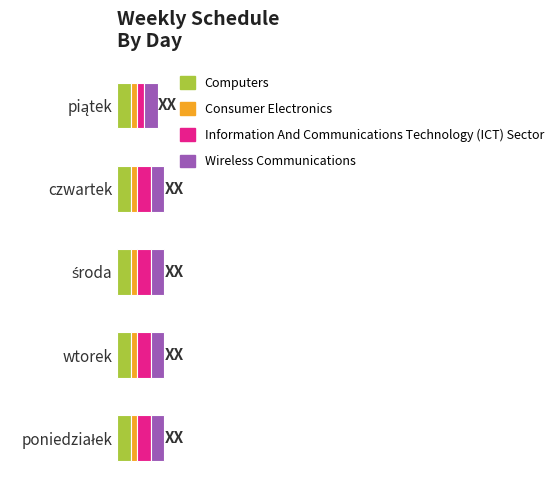

What are all the series names shown in the legend?

Computers, Consumer Electronics, Information And Communications Technology (ICT) Sector, Wireless Communications